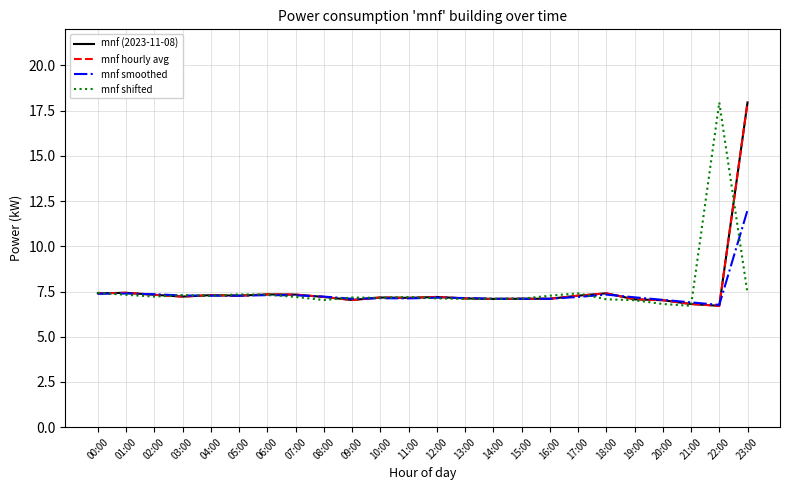

What value does the mnf smoothed series have at 14:00?

7.1